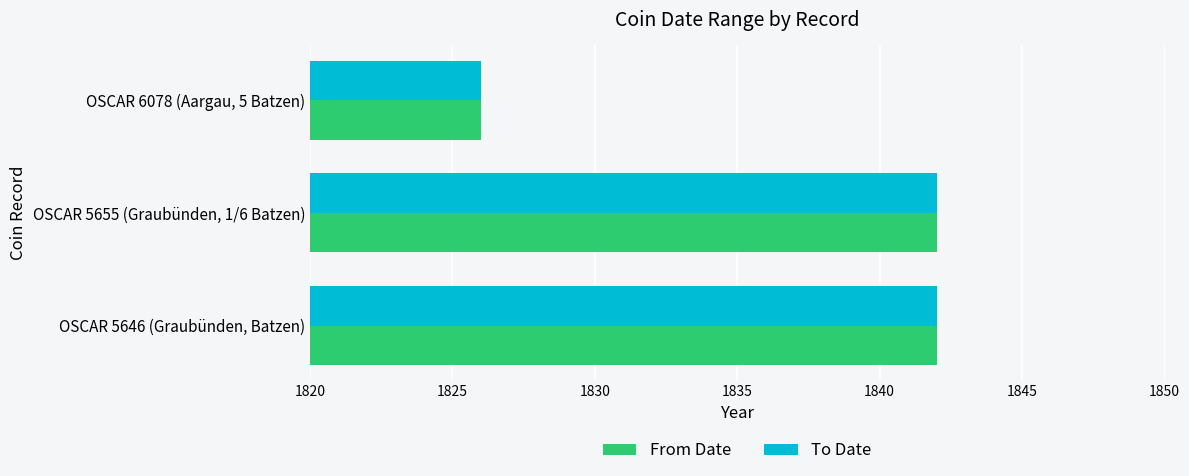

How many data points in To Date are less than 1842?

1